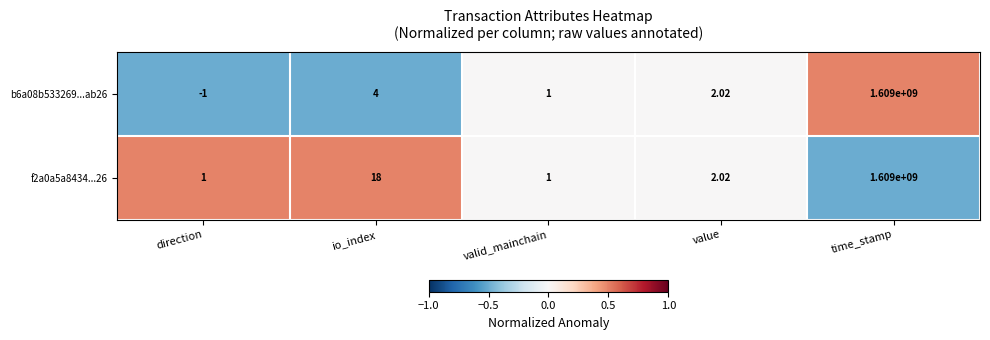

Between io_index and time_stamp, which series saw the biggest shift?

b6a08b533269...ab26